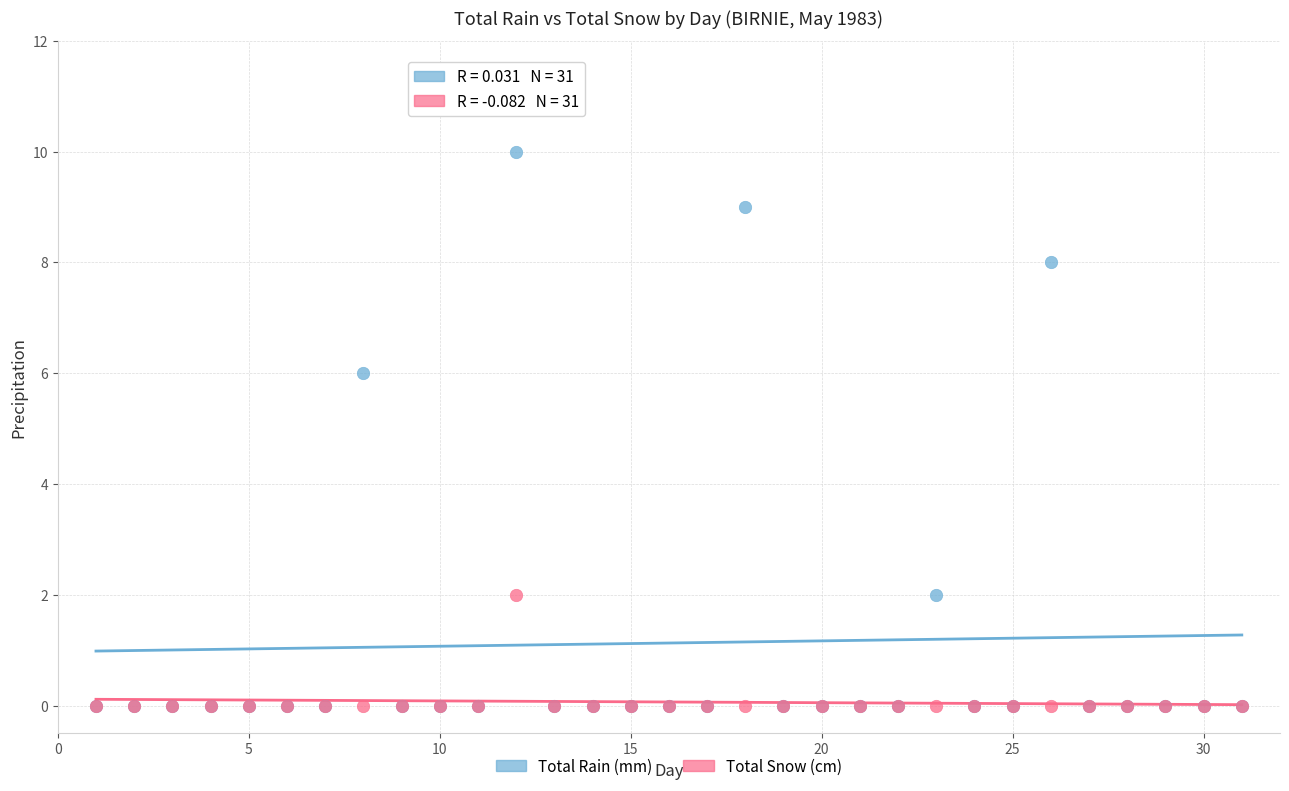

In the Total Rain (mm) series, what Y value is closest to 5?

6